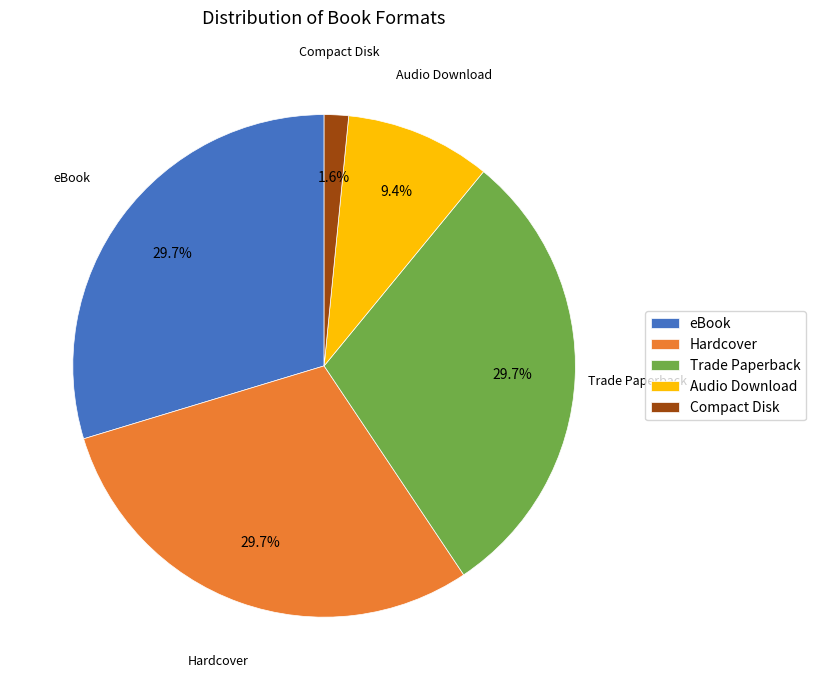

What percentage is NOT represented by Compact Disk?

98.4%